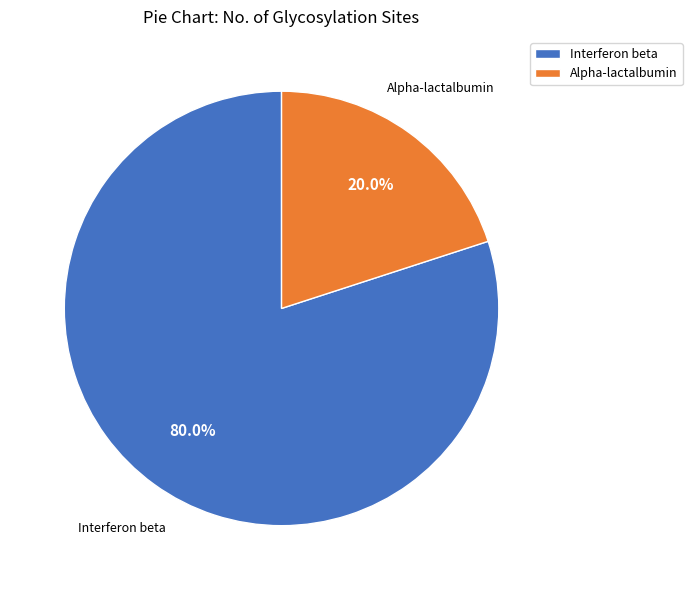

Rank the categories by value from lowest to highest.

Alpha-lactalbumin, Interferon beta